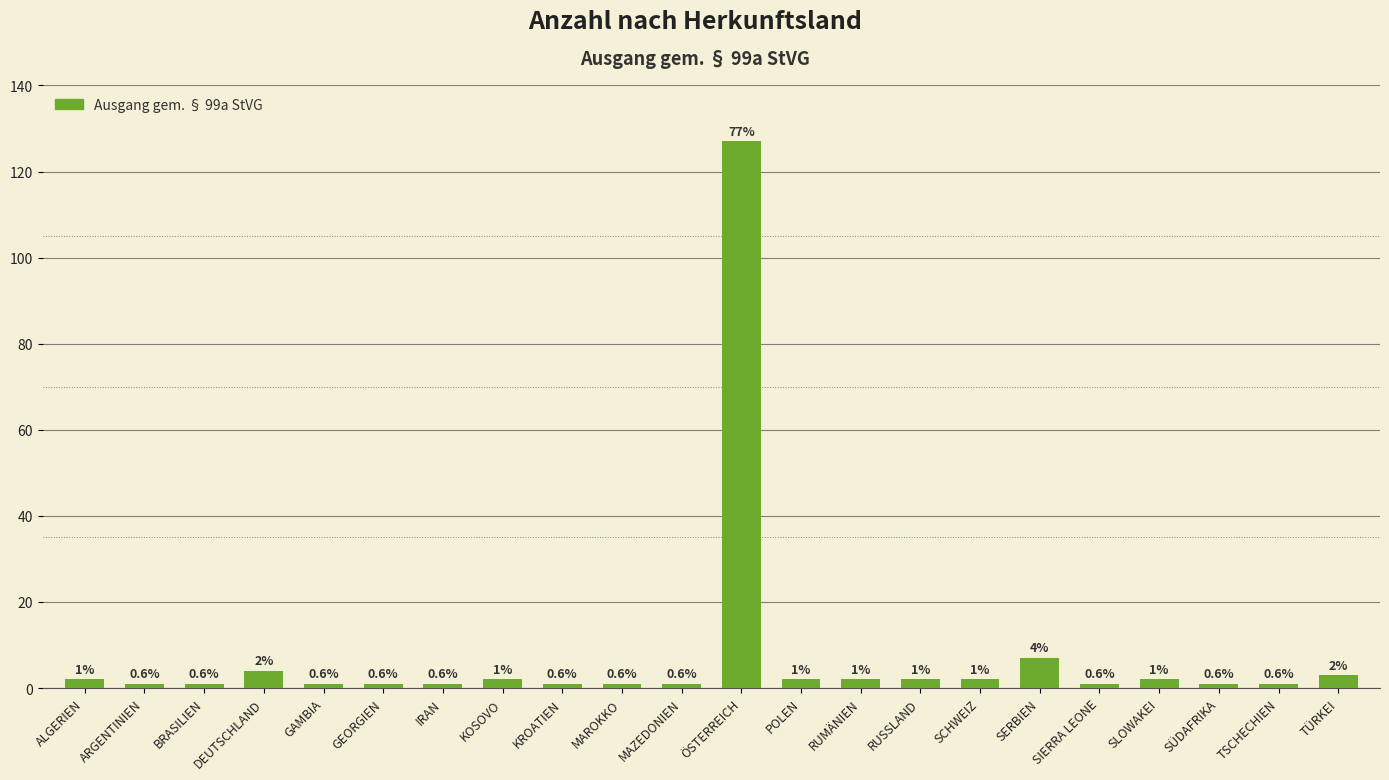

What is the label of the 21st bar from the left?

TSCHECHIEN